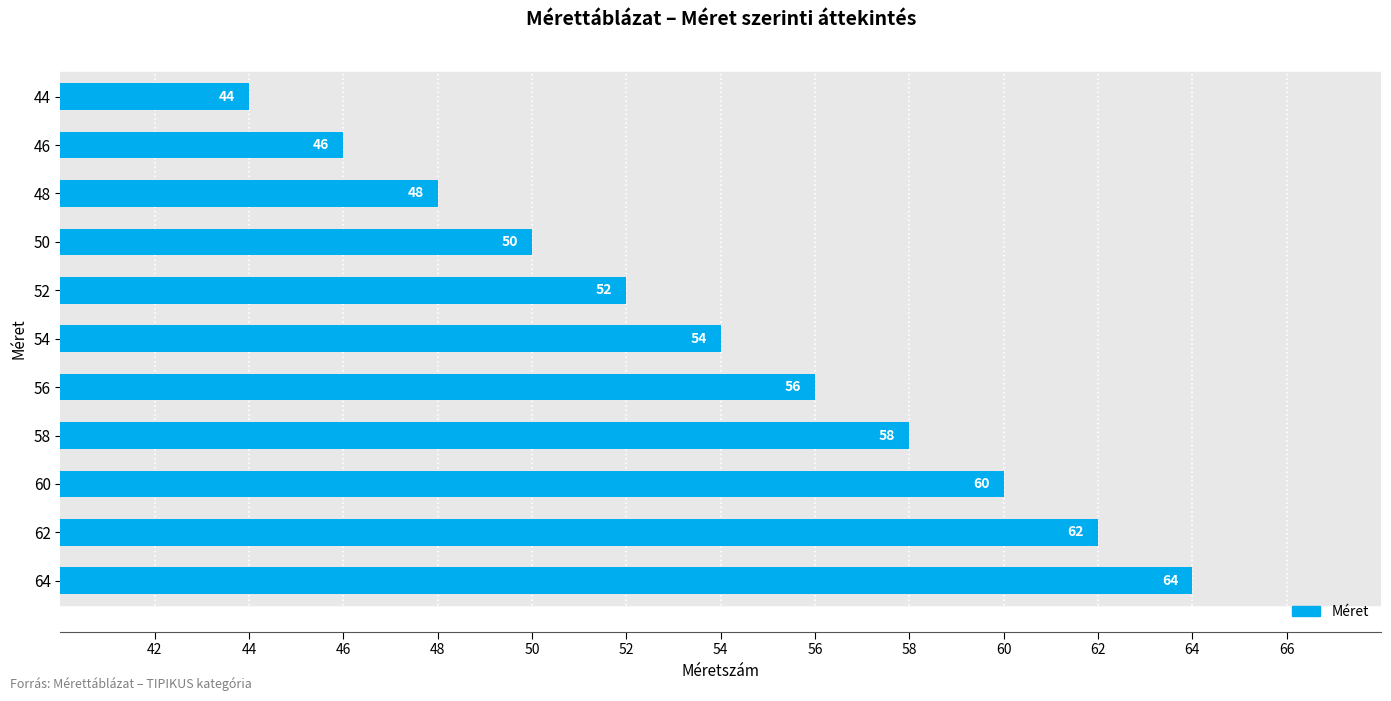

What is the value of the 6th bar from the top?

54